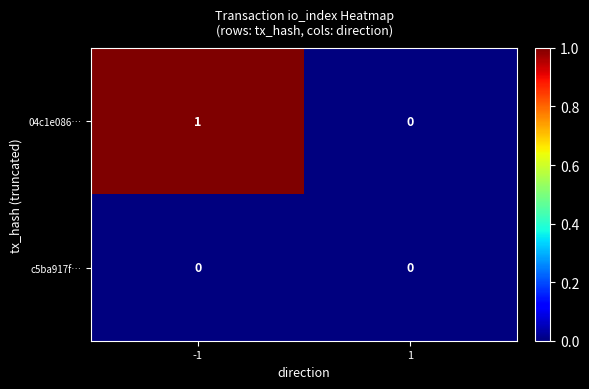

What is the total value across all series at -1?

1